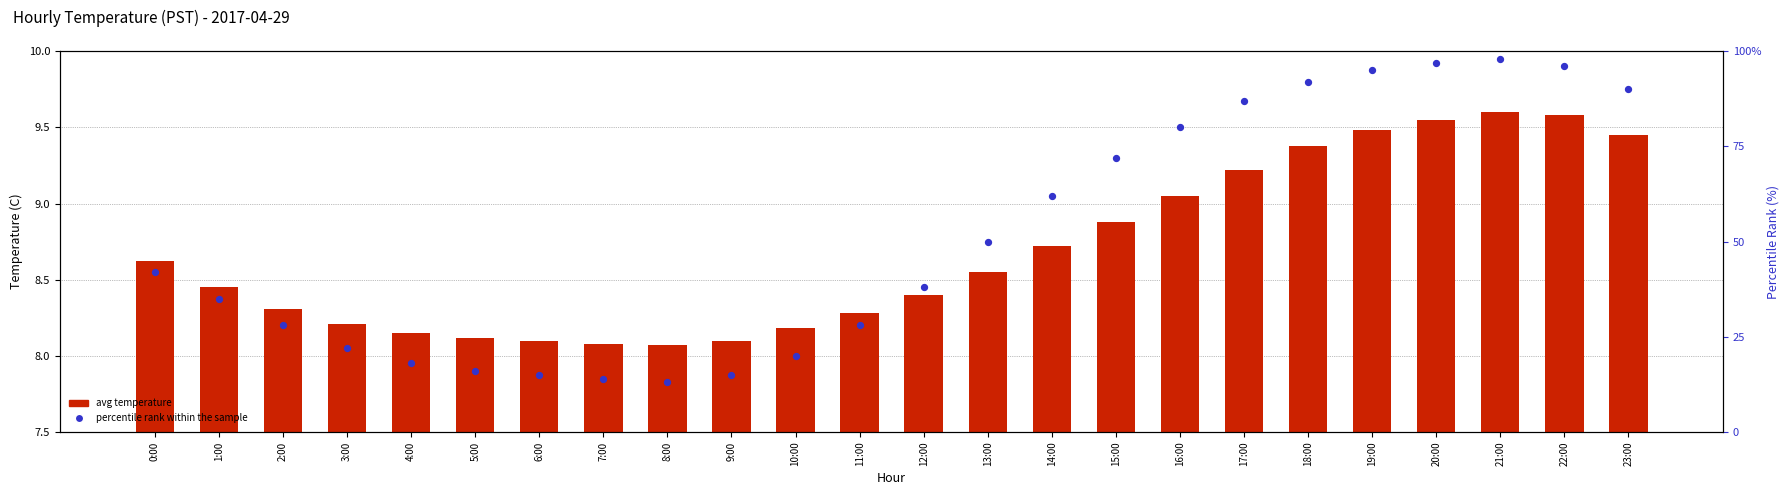

What are all the series names shown in the legend?

avg temperature, percentile rank